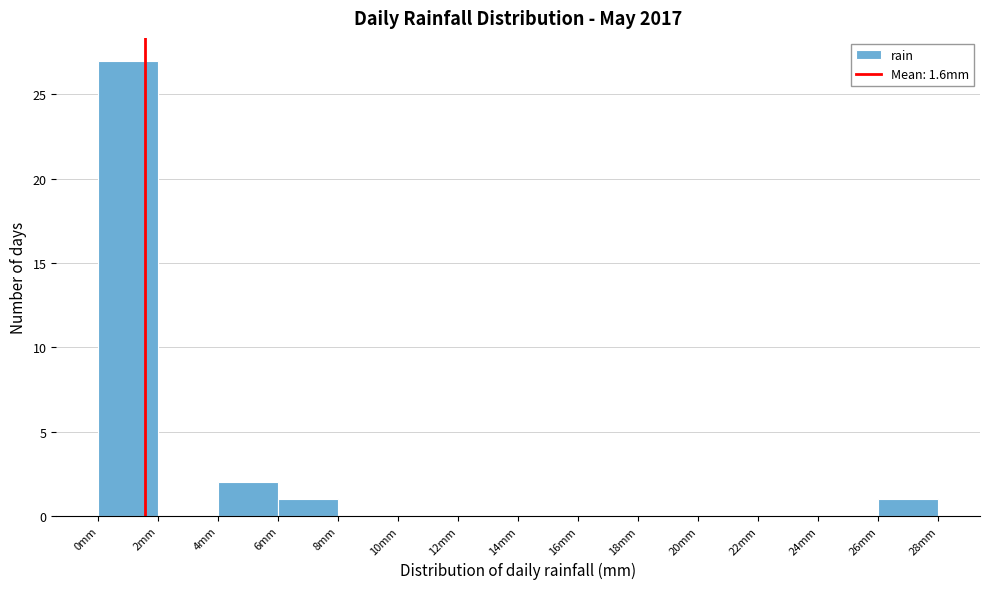

Which range on the x-axis has the tallest bar?

0 to 2